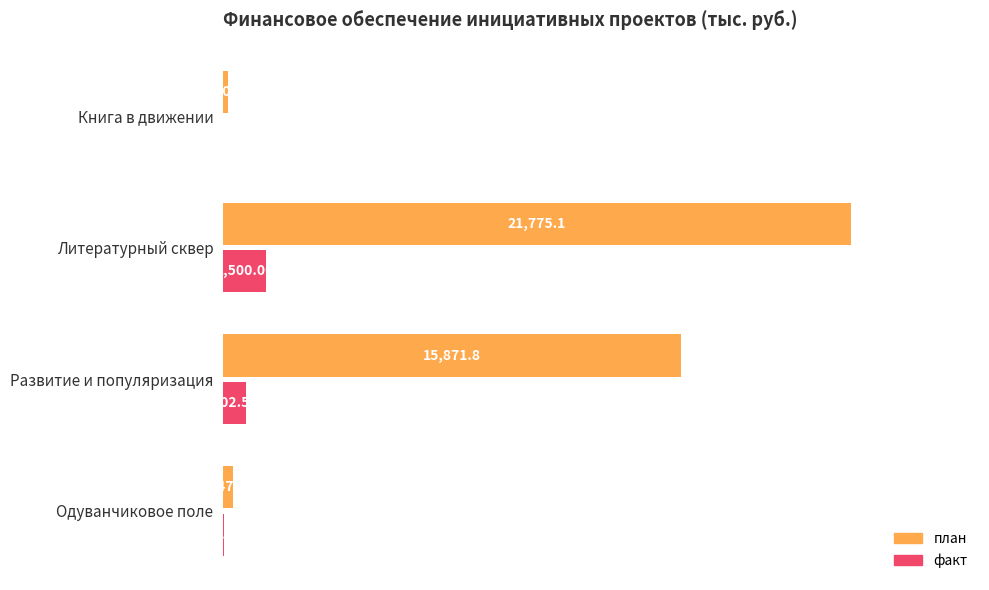

Between Литературный сквер and Книга в движении, which series saw the biggest shift?

план